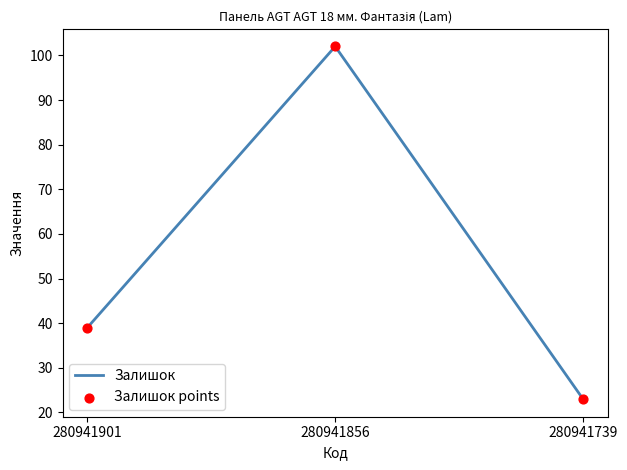

Between 280941856 and 280941901, which is larger?

280941856